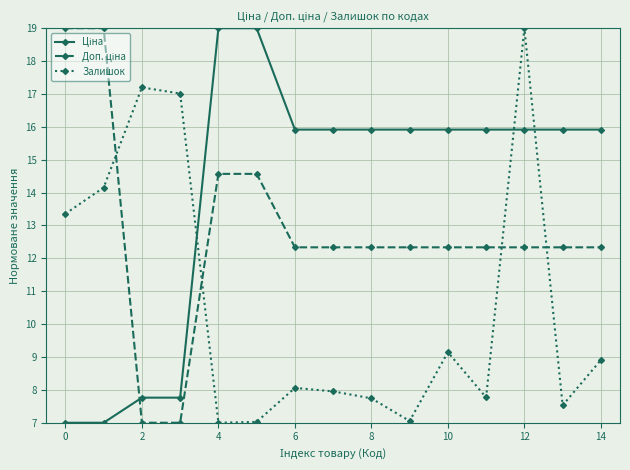

At how many categories does at least one series exceed 11?

15